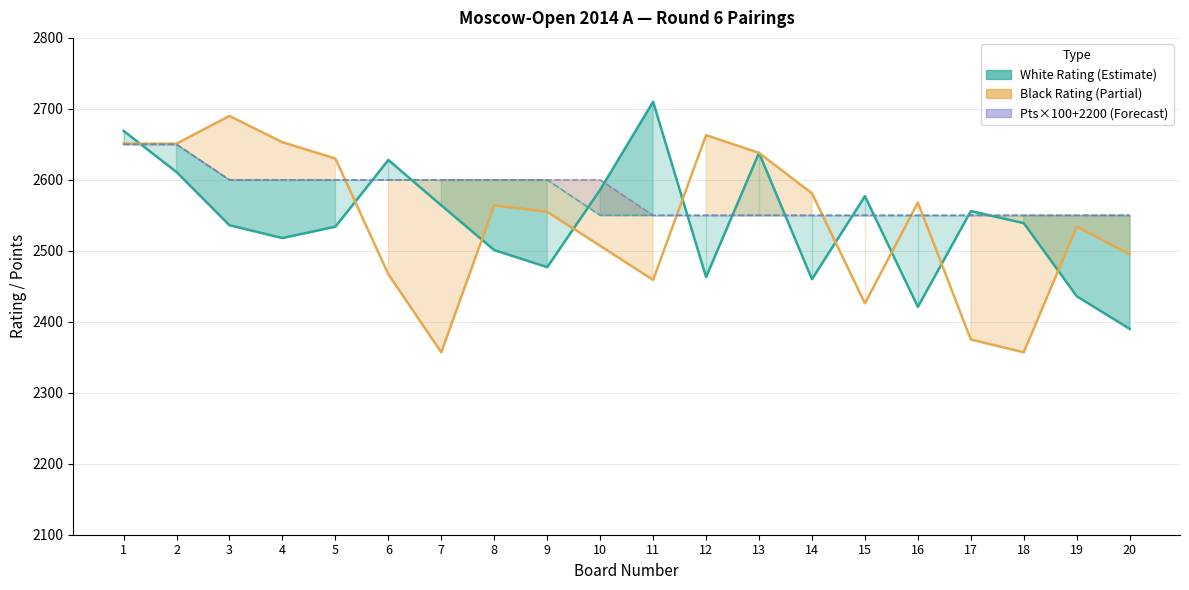

The value of Black Rating at 5 is 4472. True or false?

False